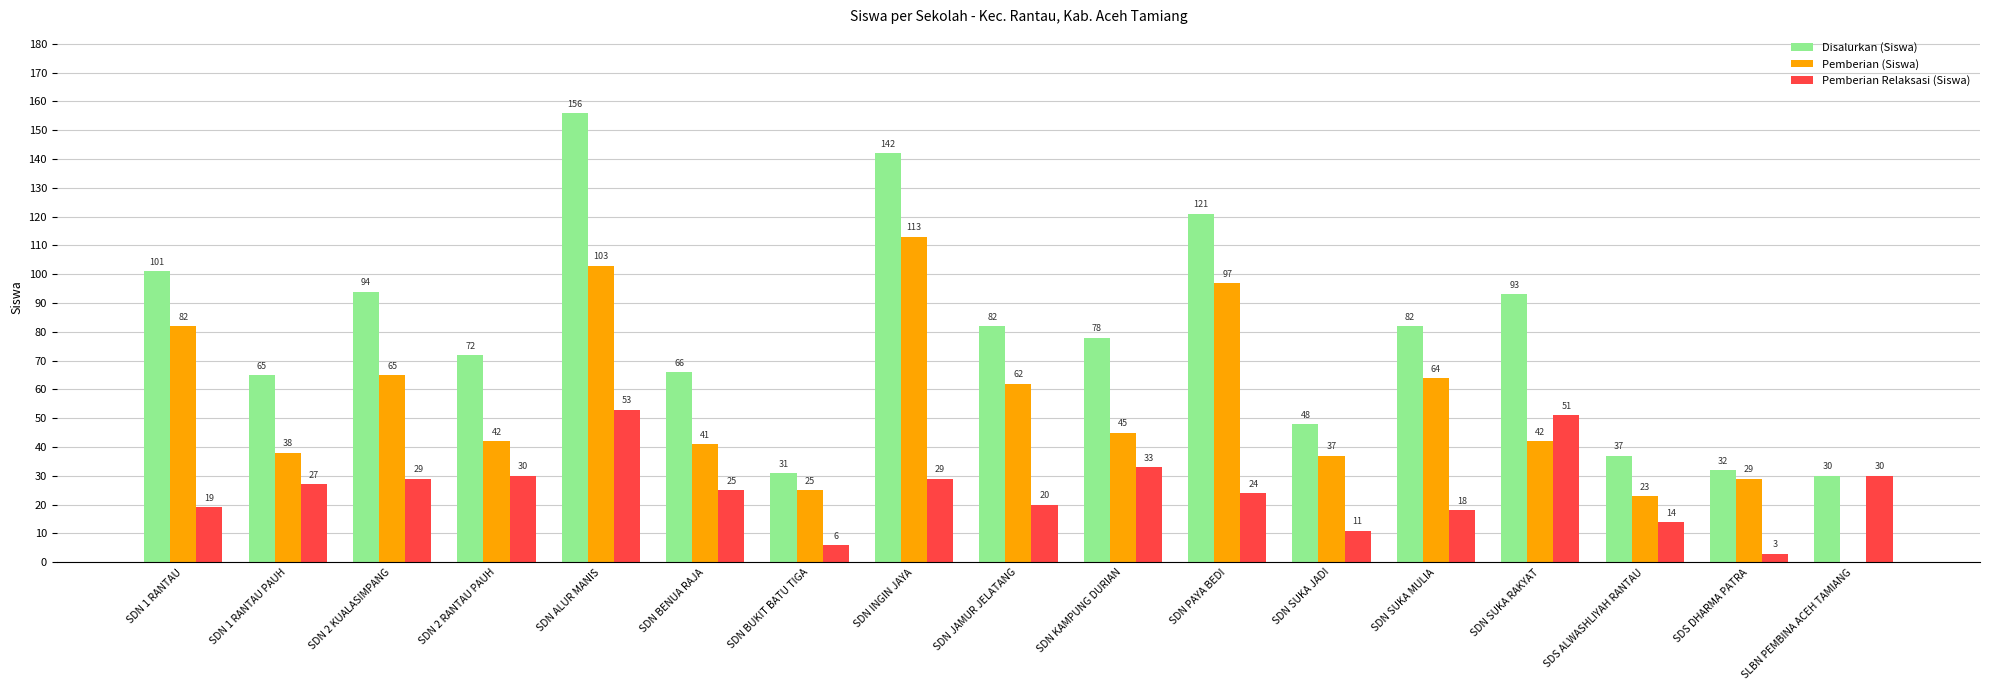

What is the total value across all series at SDN 2 RANTAU PAUH?

144